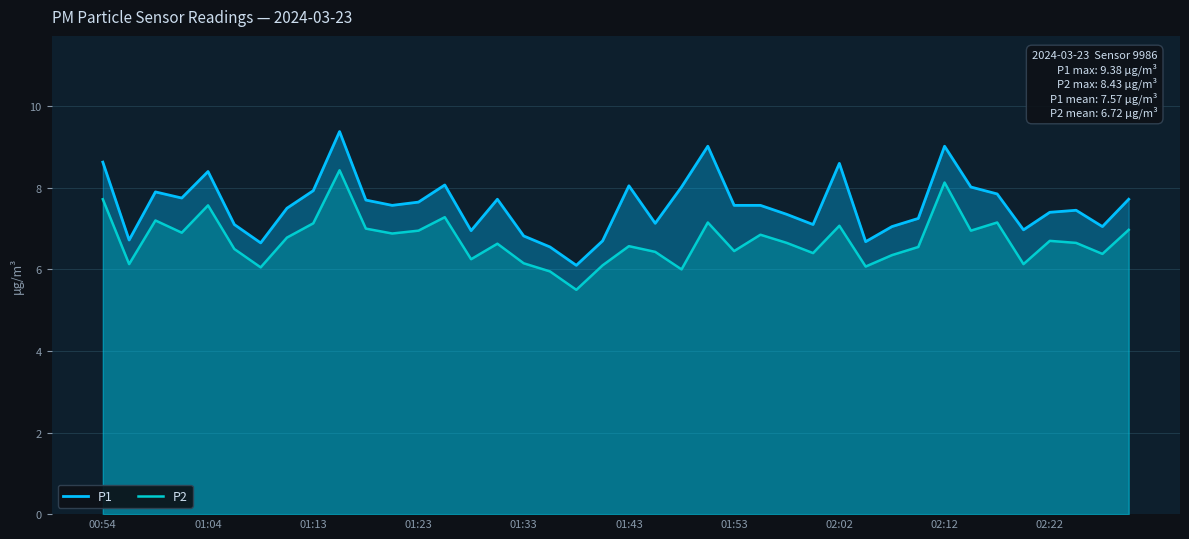

Reading left to right, what are all the values shown in this chart?

P1: 8.6	6.7	7.9	7.8	8.4	7.1	6.7	7.5	7.9	9.4	7.7	7.6	7.7	8.1	7.0	7.7	6.8	6.5	6.1	6.7	8.1	7.1	8.0	9.0	7.6	7.6	7.3	7.1	8.6	6.7	7.0	7.2	9.0	8.0	7.8	7.0	7.4	7.5	7.0	7.7
P2: 7.7	6.1	7.2	6.9	7.6	6.5	6.0	6.8	7.1	8.4	7.0	6.9	7.0	7.3	6.2	6.6	6.2	6.0	5.5	6.1	6.6	6.4	6.0	7.2	6.5	6.8	6.7	6.4	7.1	6.1	6.3	6.5	8.1	7.0	7.2	6.1	6.7	6.7	6.4	7.0